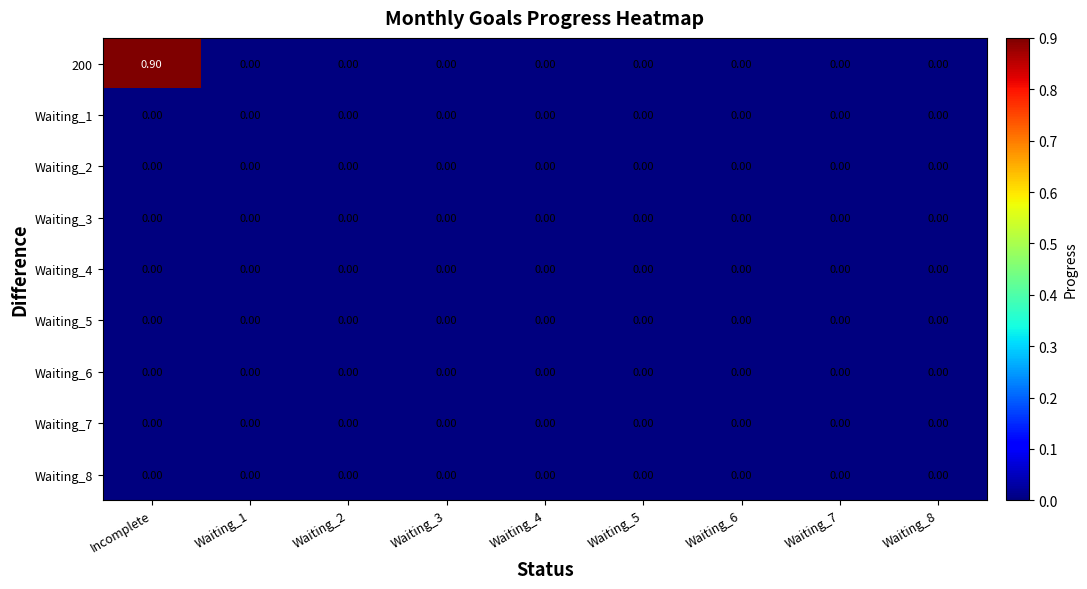

Which series has the largest total across all categories?

200